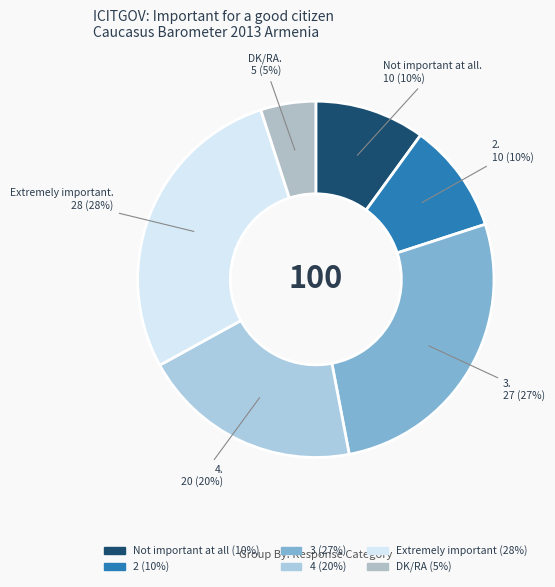

Which slice is the smallest?

DK/RA